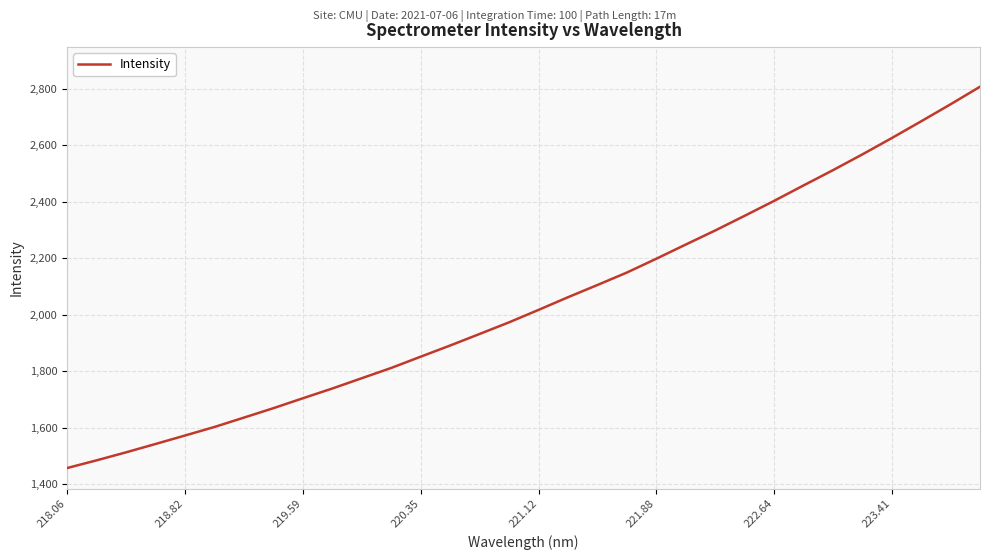

What is the difference between the maximum and minimum values?

1350.9